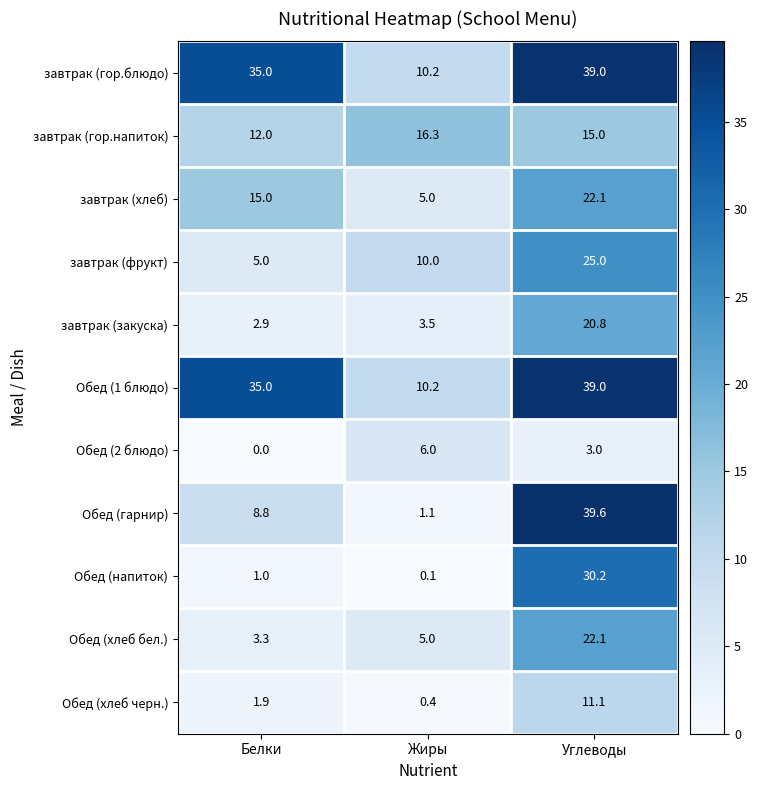

Which label corresponds to the largest value in the chart?

Углеводы